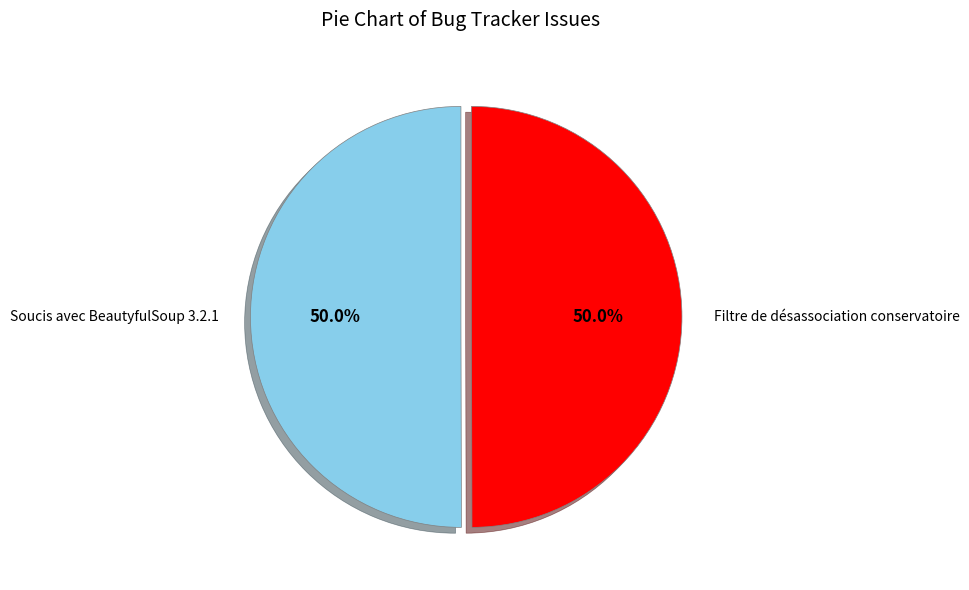

True or false: Soucis avec BeautyfulSoup 3.2.1 accounts for 50% of the total.

True